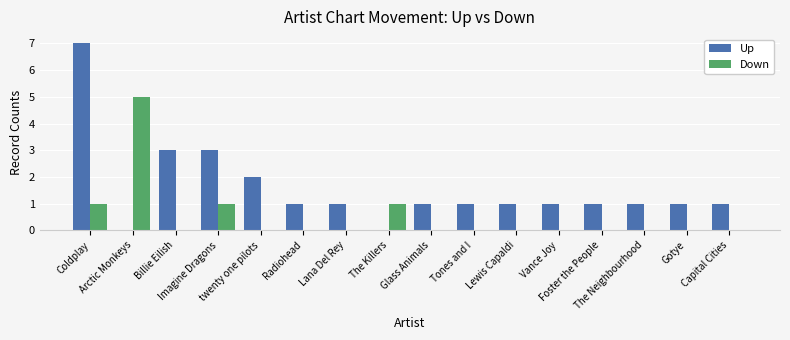

Reading right to left, extract all data points from this chart.

Up: Capital Cities=1	Gotye=1	The Neighbourhood=1	Foster the People=1	Vance Joy=1	Lewis Capaldi=1	Tones and I=1	Glass Animals=1	The Killers=0	Lana Del Rey=1	Radiohead=1	twenty one pilots=2	Imagine Dragons=3	Billie Eilish=3	Arctic Monkeys=0	Coldplay=7
Down: Capital Cities=0	Gotye=0	The Neighbourhood=0	Foster the People=0	Vance Joy=0	Lewis Capaldi=0	Tones and I=0	Glass Animals=0	The Killers=1	Lana Del Rey=0	Radiohead=0	twenty one pilots=0	Imagine Dragons=1	Billie Eilish=0	Arctic Monkeys=5	Coldplay=1